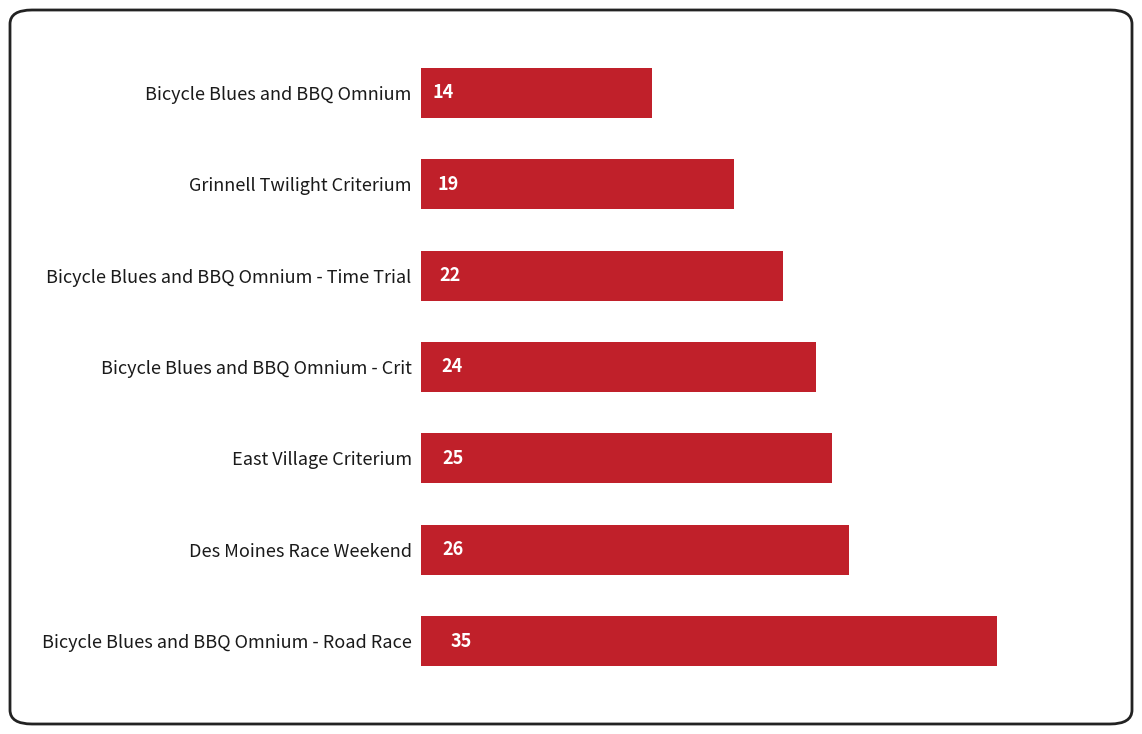

How many data points are less than 24?

3